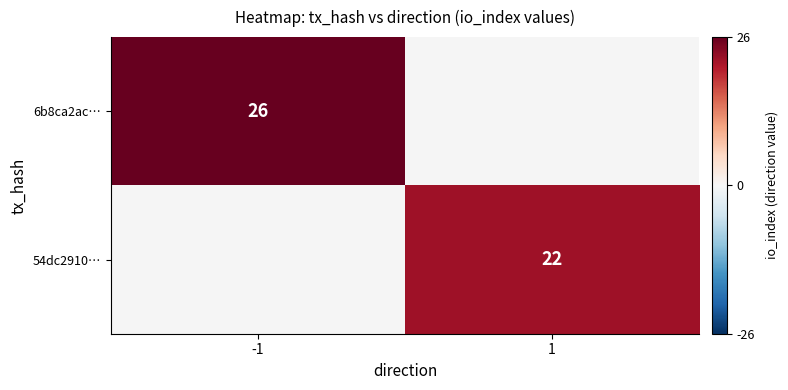

How many categories are shown in the chart?

2